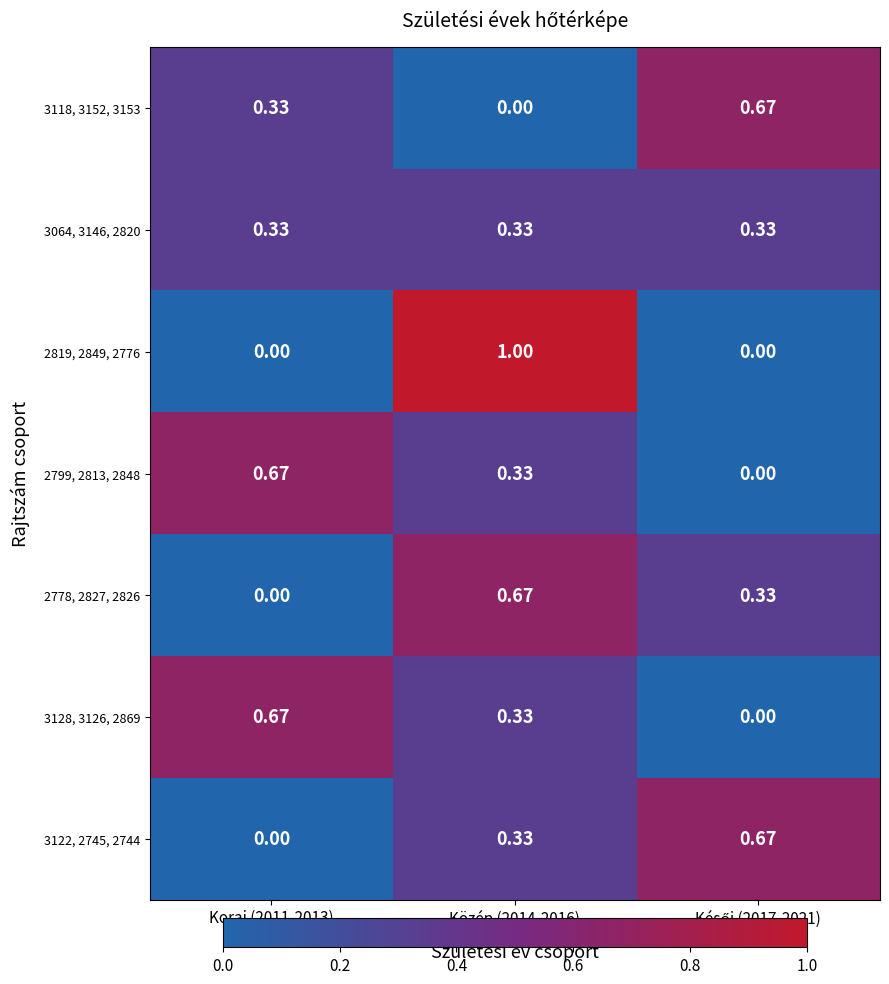

Which series has the largest total across all categories?

3118, 3152, 3153